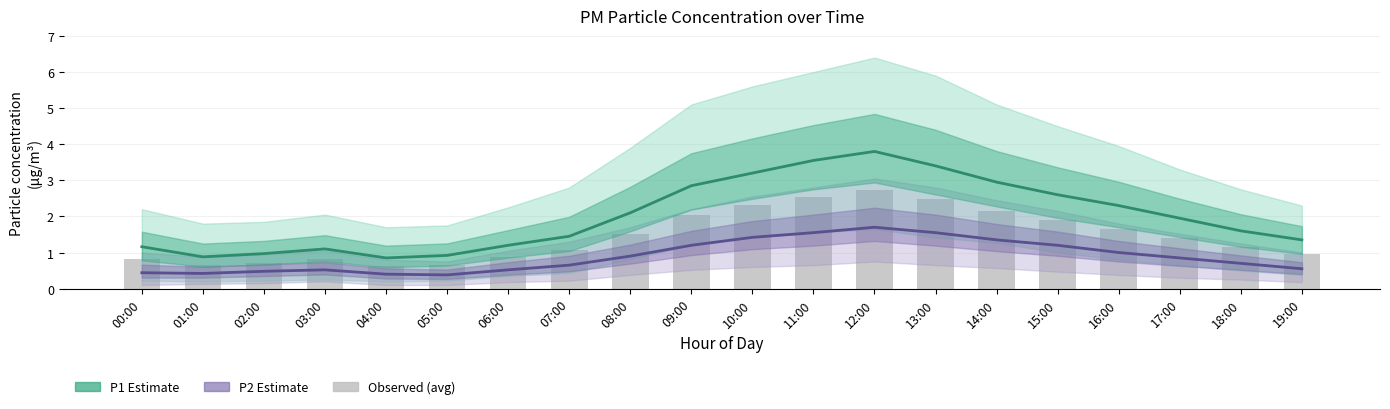

List the series in order of their overall mean, highest first.

P1 (Estimate), Observed, P2 (Estimate)